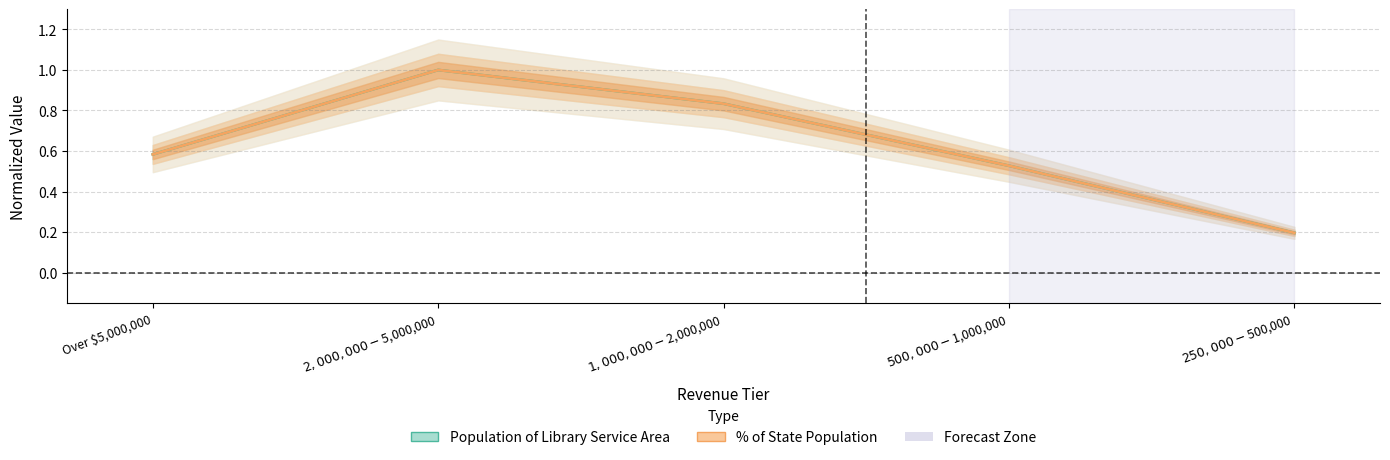

What is the difference between the second highest and second lowest values in the % of state population series?

0.3